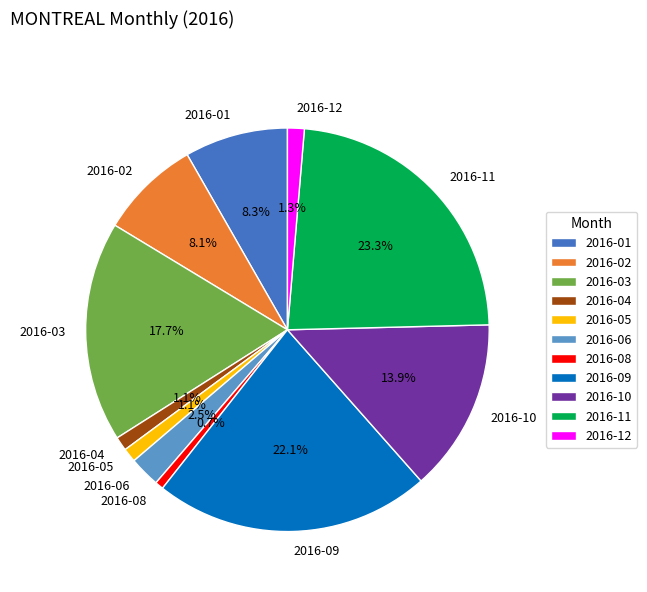

Between 2016-09 and 2016-12, which is larger?

2016-09